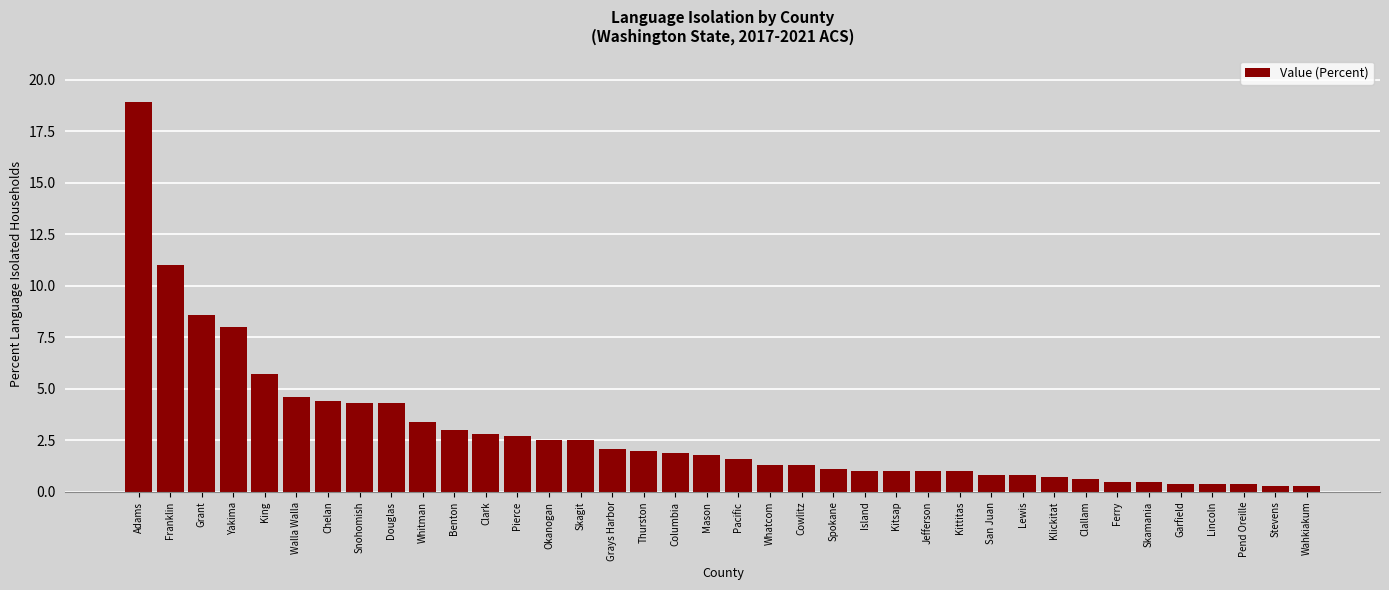

What is the sum of all values?

109.5